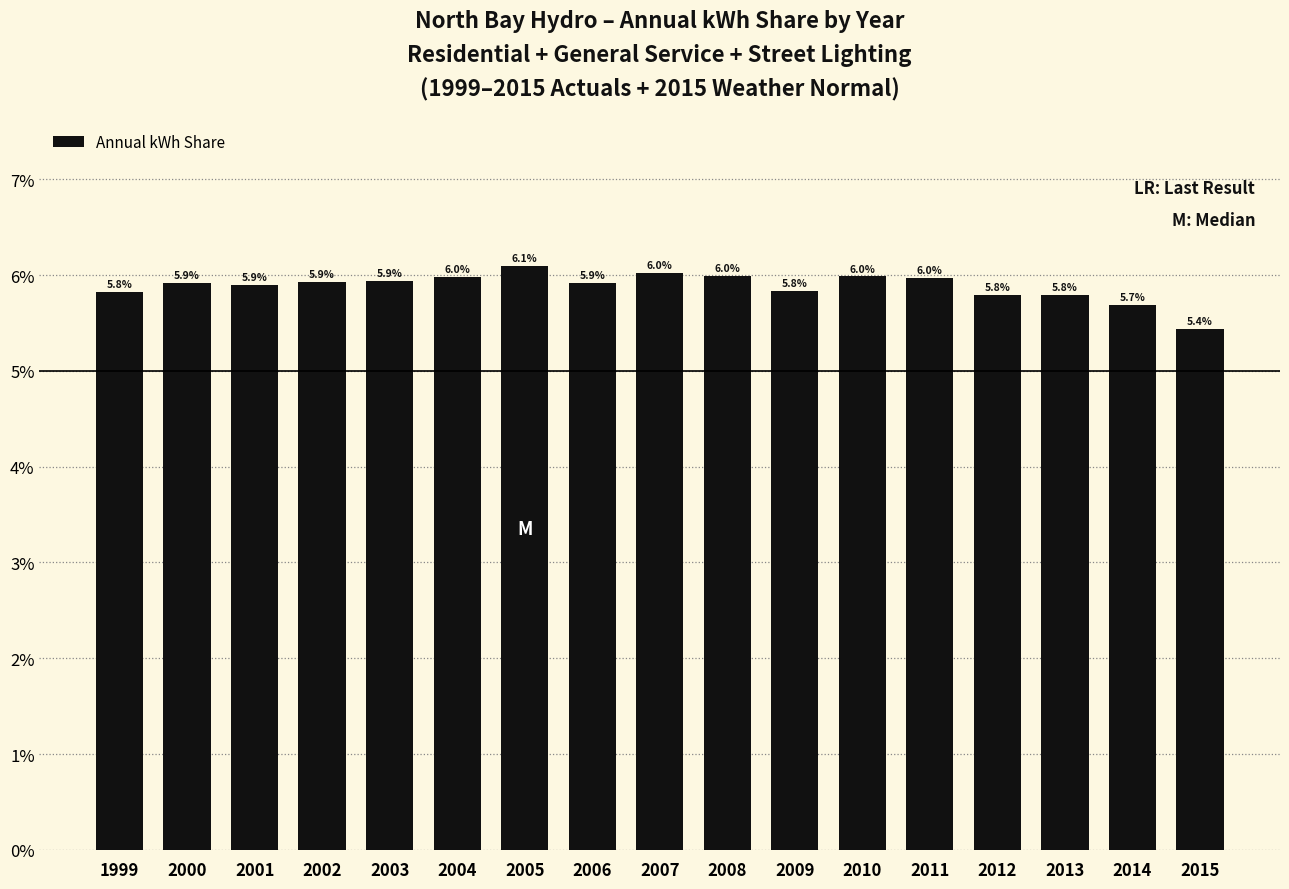

Is it true that the value at 1999 is 0.0?

False